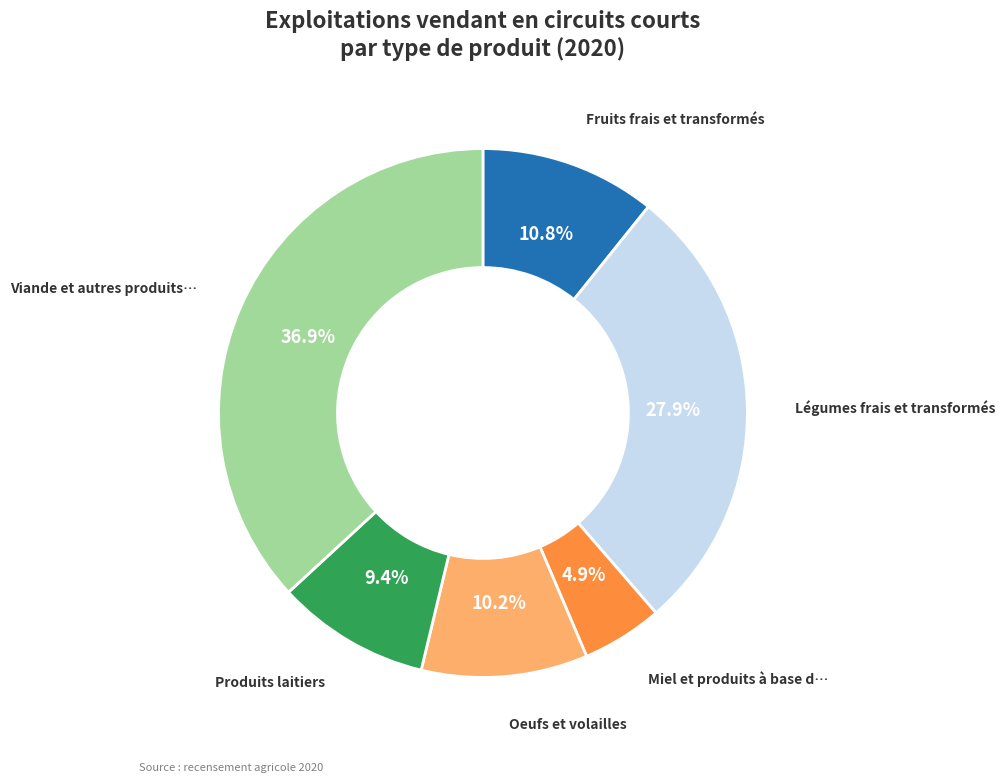

To the nearest percent, what is the average slice percentage?

17%